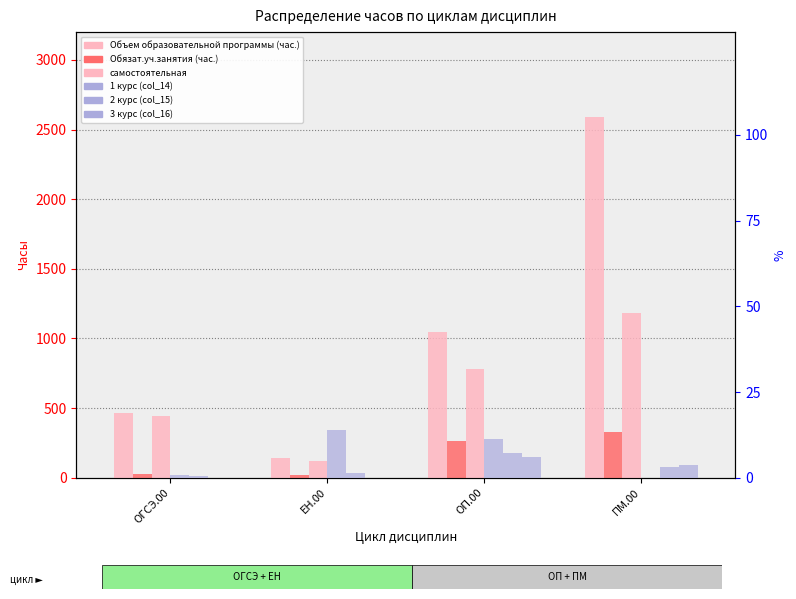

Between ОП.00 and ЕН.00, which is larger?

ОП.00